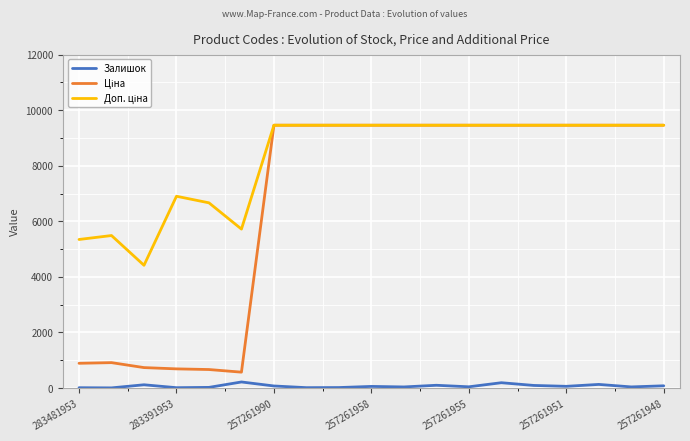

At how many categories does at least one series exceed 1731?

19